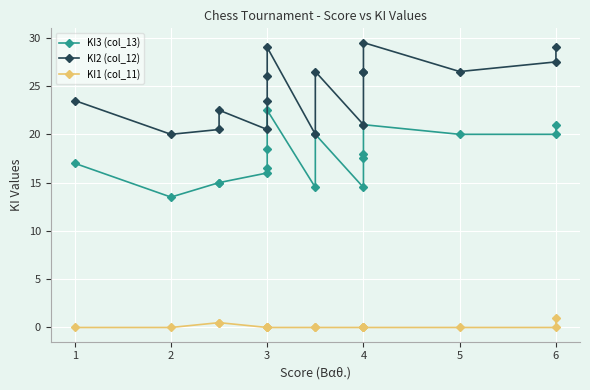

Is this an area chart (filled region under the line)?

No